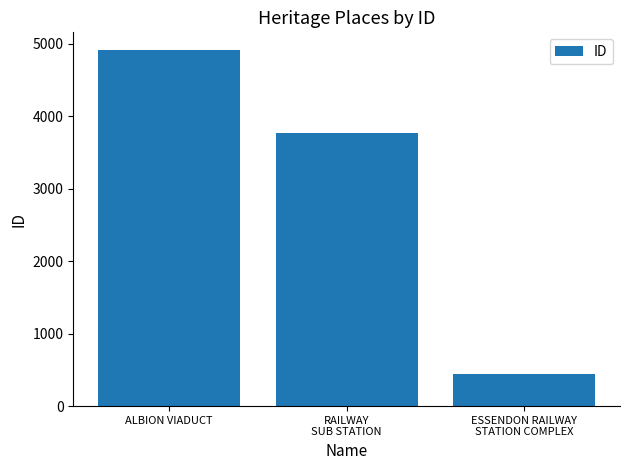

What is the maximum value shown in the chart?

4910